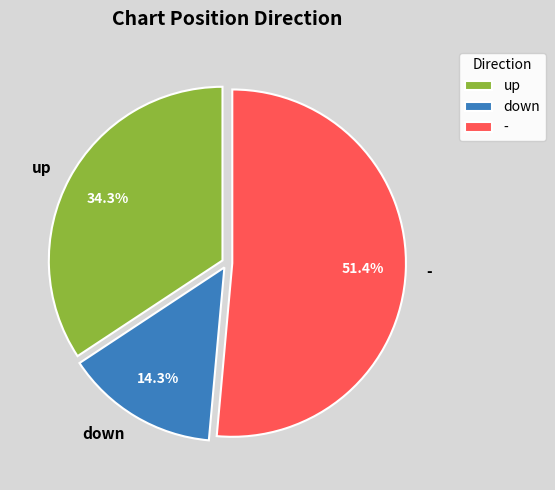

What is the largest slice in the pie chart?

-